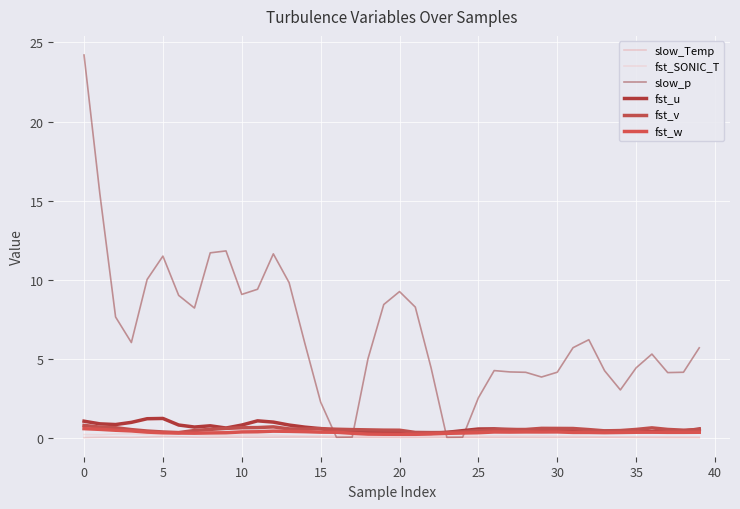

Is this an area chart (filled region under the line)?

No